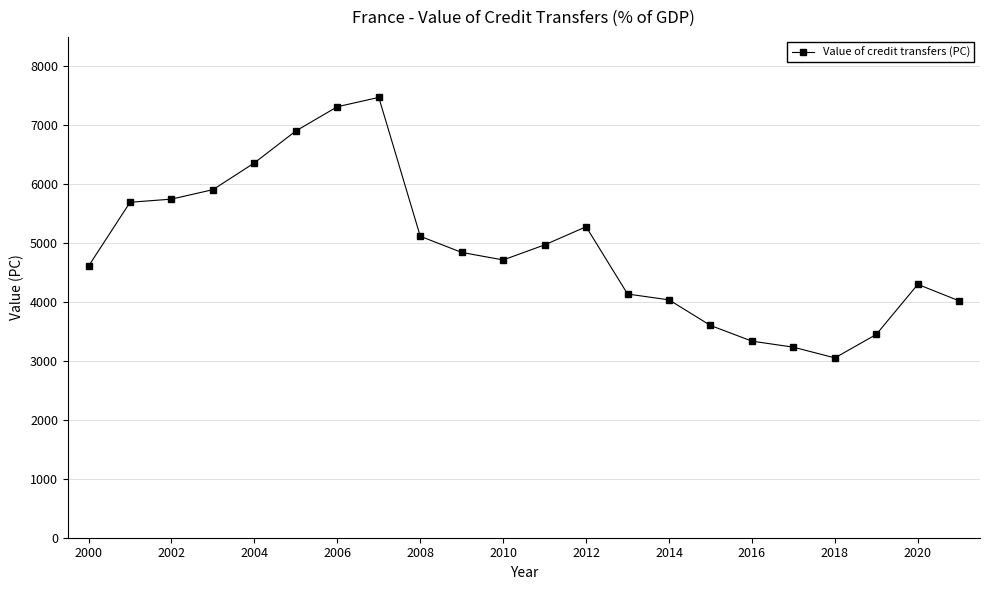

True or false: the data has more than 0 interior local peaks.

True